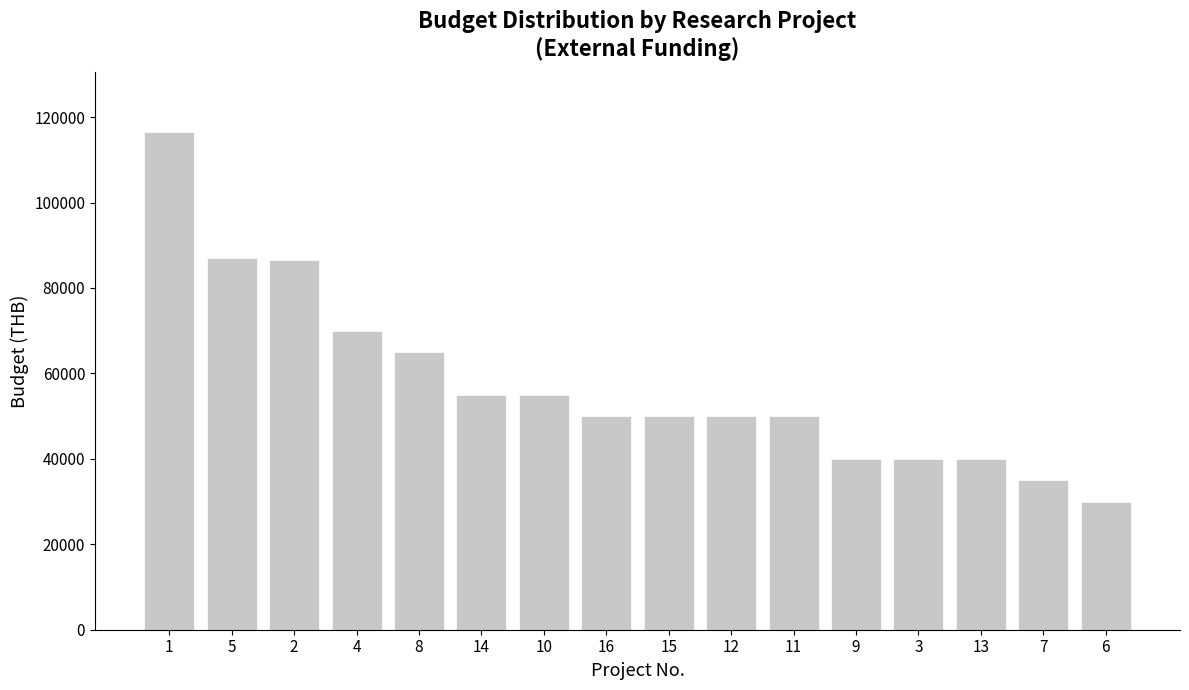

Is it true that the value at 3 is 23634?

False